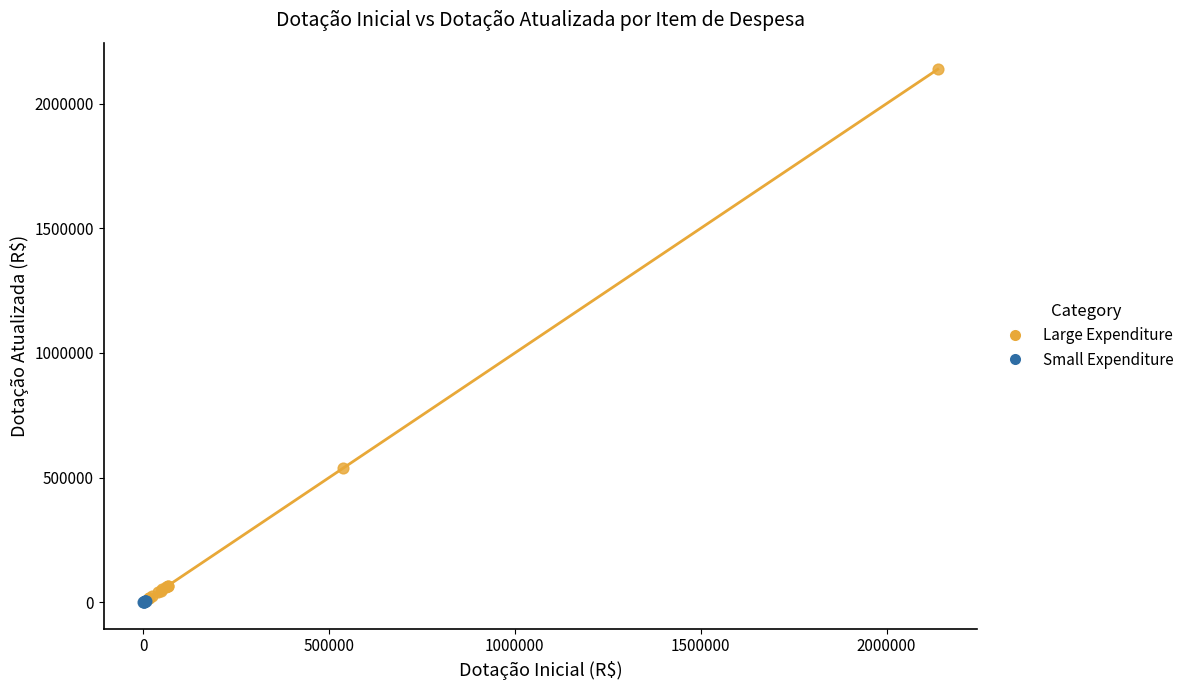

What are all the series names shown in the legend?

Large Expenditure, Small Expenditure